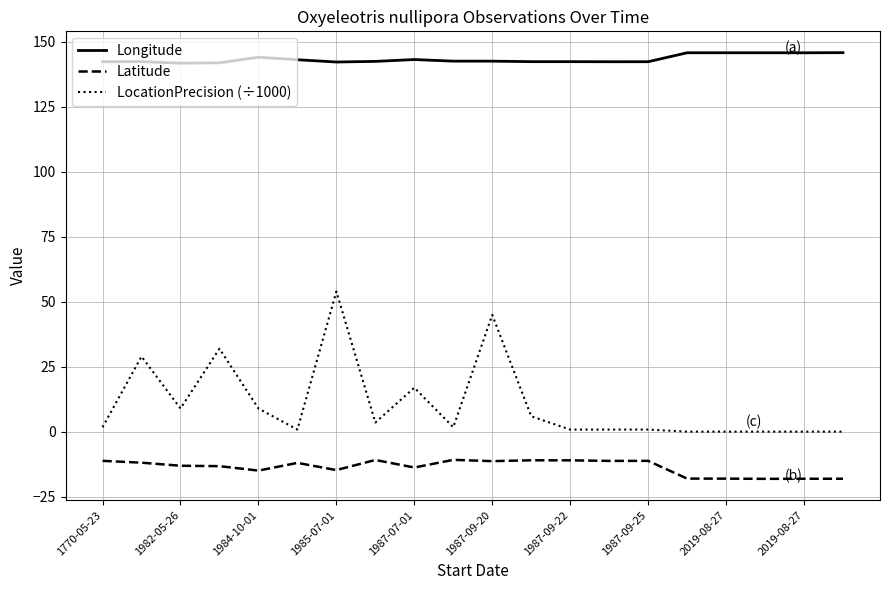

List the series in order of their overall mean, highest first.

Longitude, LocationPrecision (÷1000), Latitude